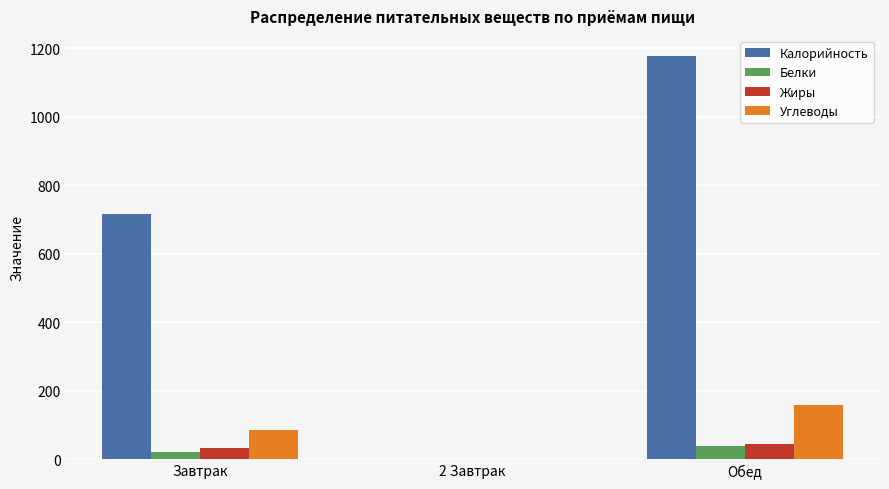

Which series has the widest spread of values?

Калорийность